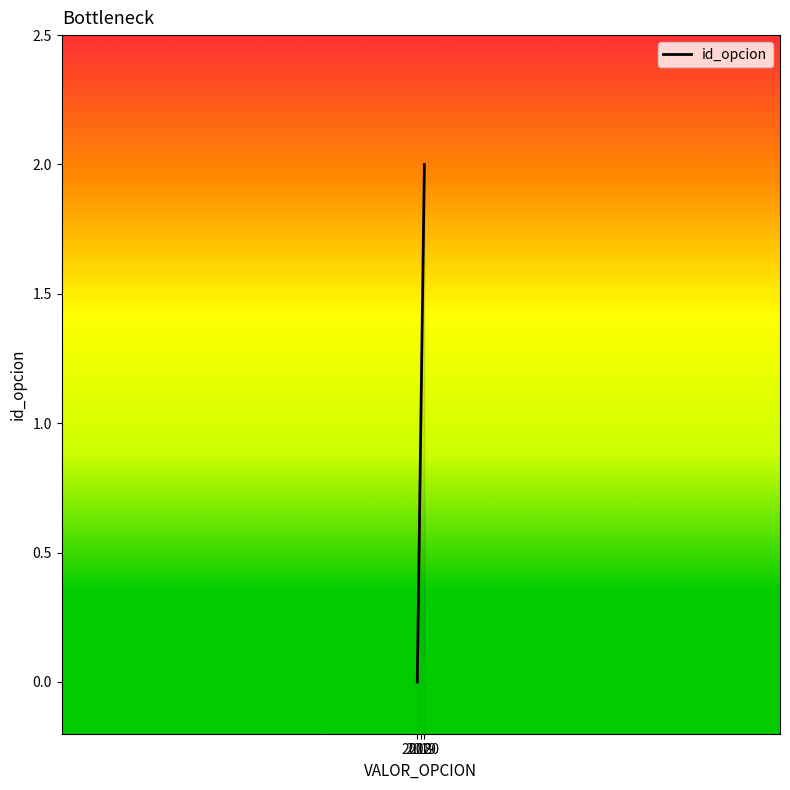

Count the values in the range 0 to 2.

3